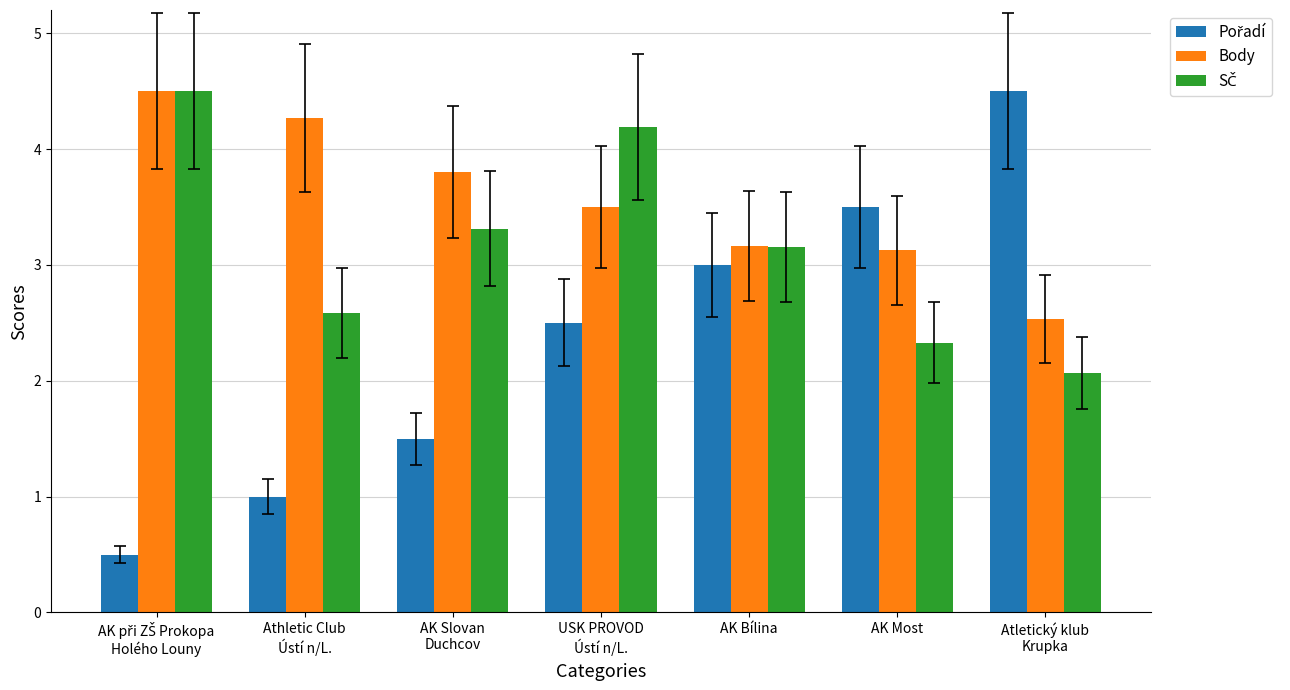

How many categories are shown in the chart?

7